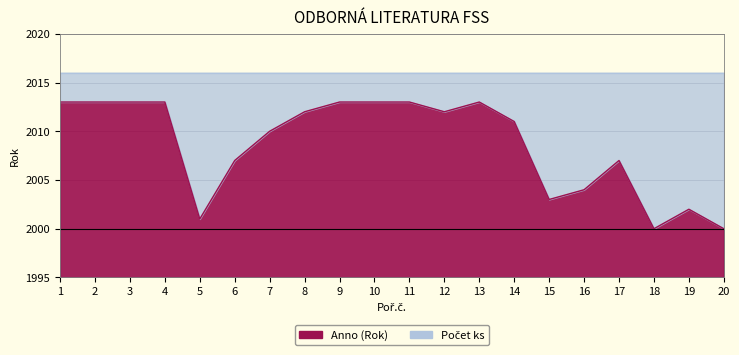

How many lines are shown in the chart?

1